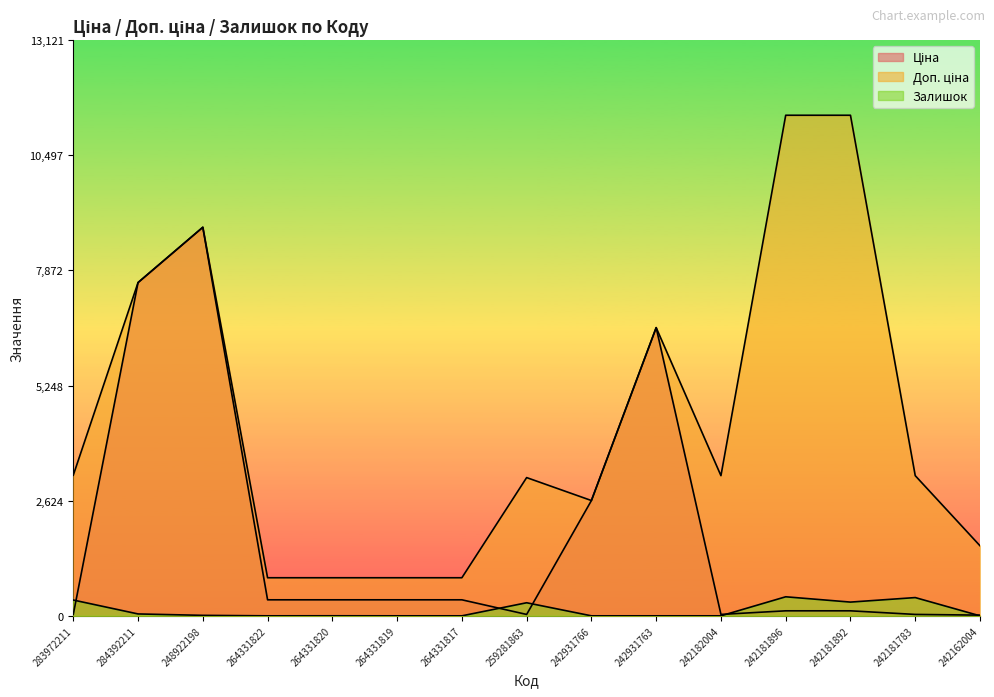

What is the value of the Доп. ціна point at the 13th from the left?

11410.0